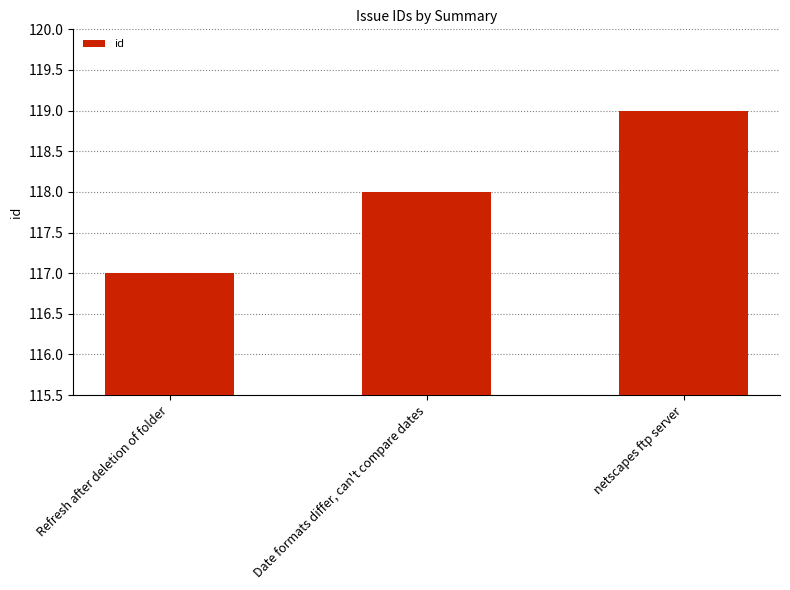

What is the difference between the maximum and minimum values?

2